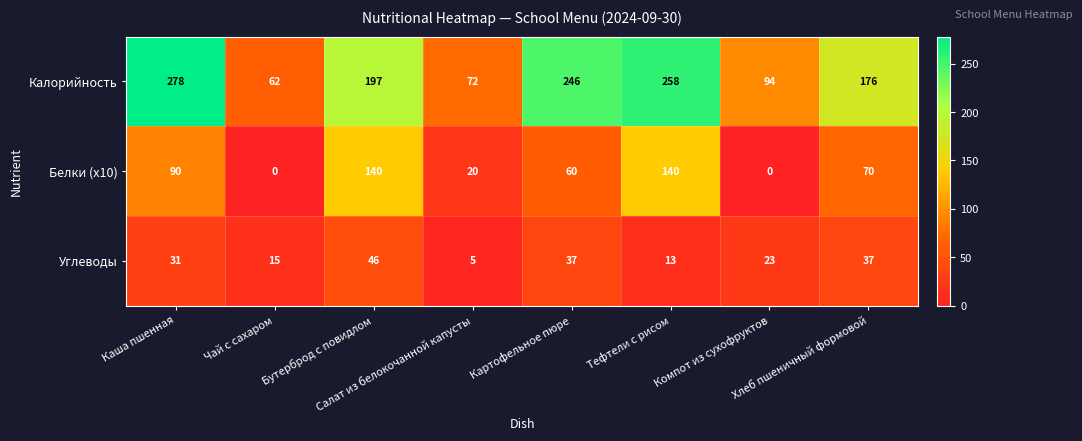

How many values in the Углеводы series are below 31?

4